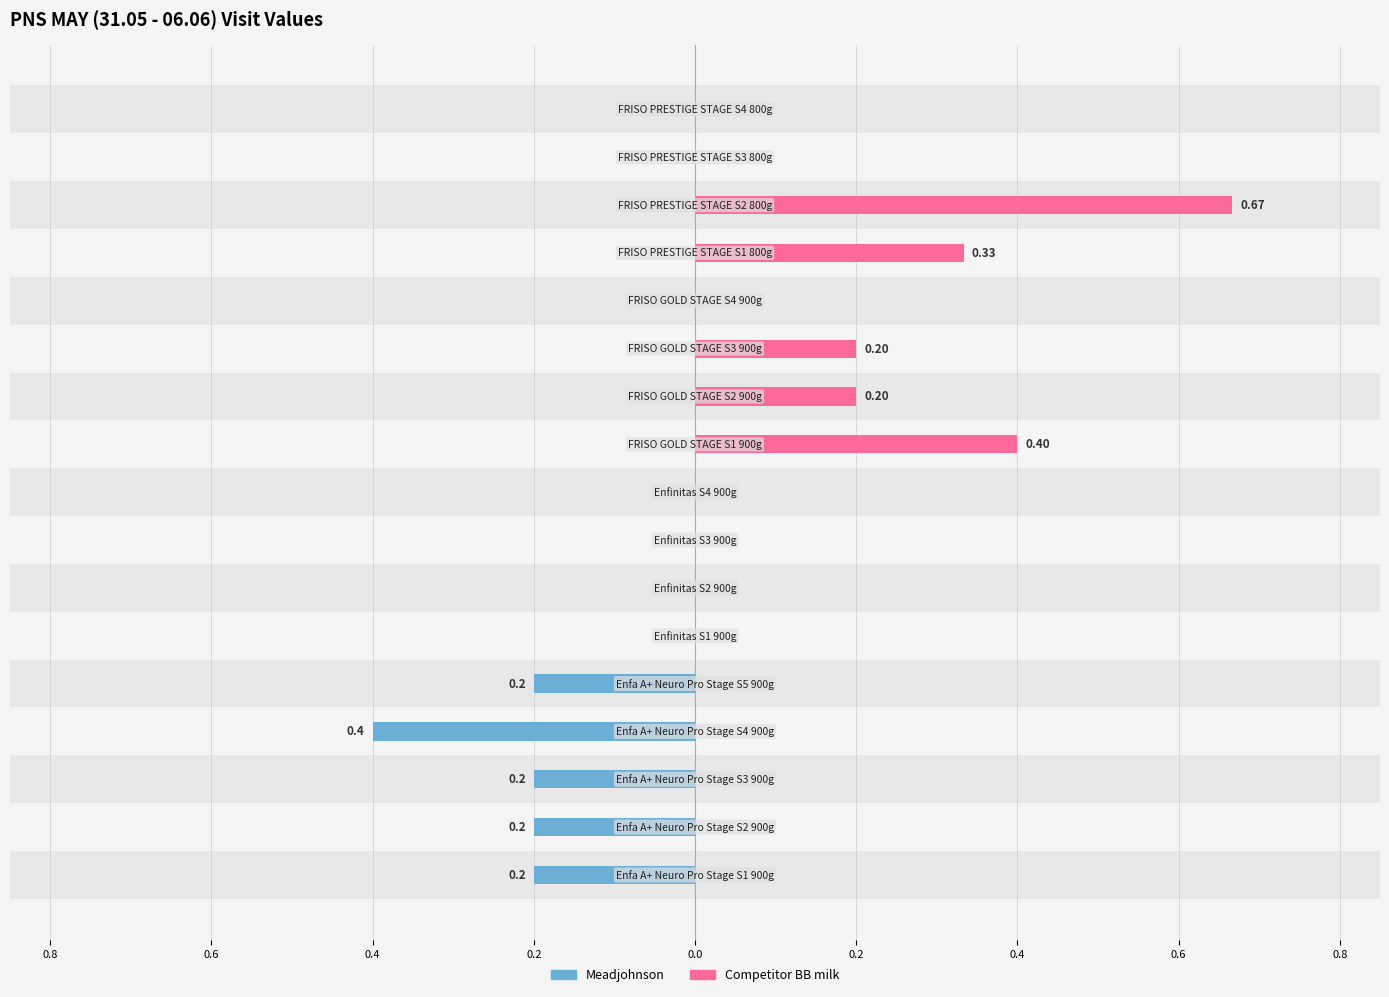

What is the average value of the Meadjohnson series?

-0.1